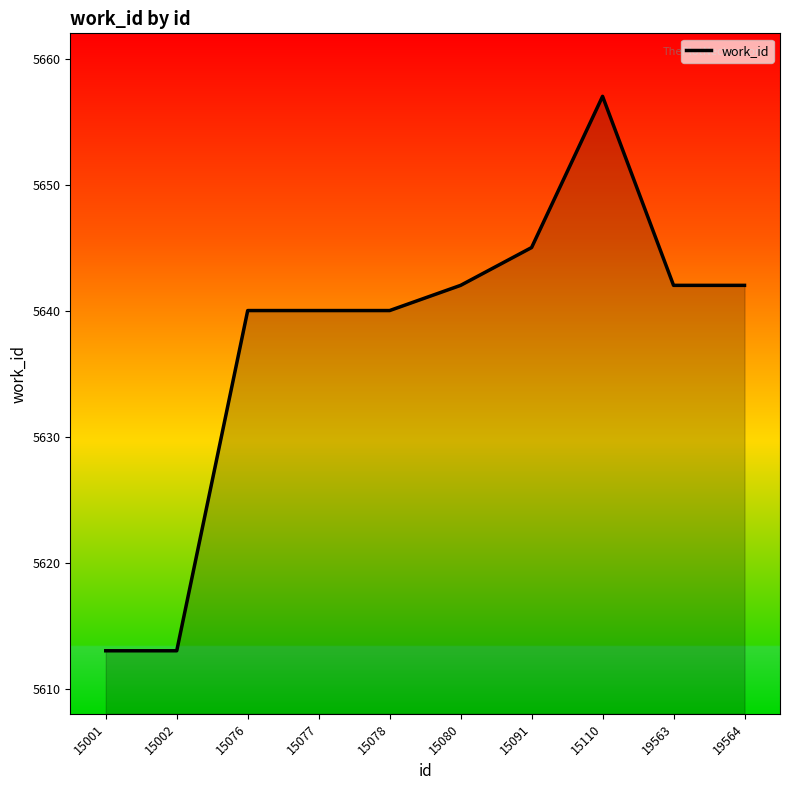

At which category does the chart reach its minimum across all series?

15001